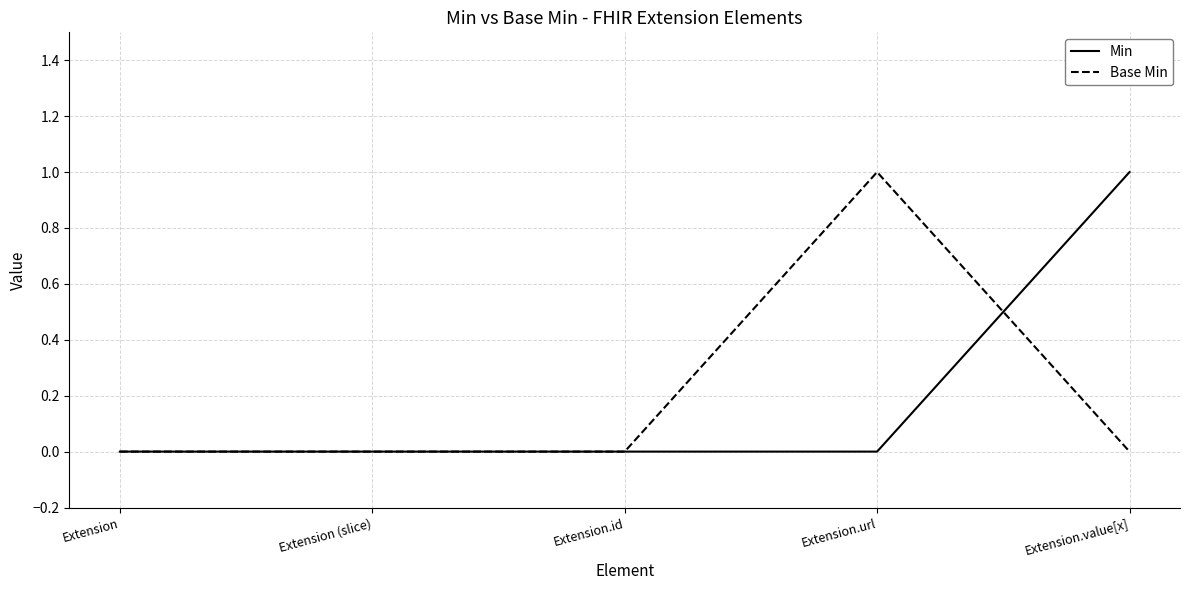

At Extension.value[x], list the series in order from smallest to largest.

Base Min, Min